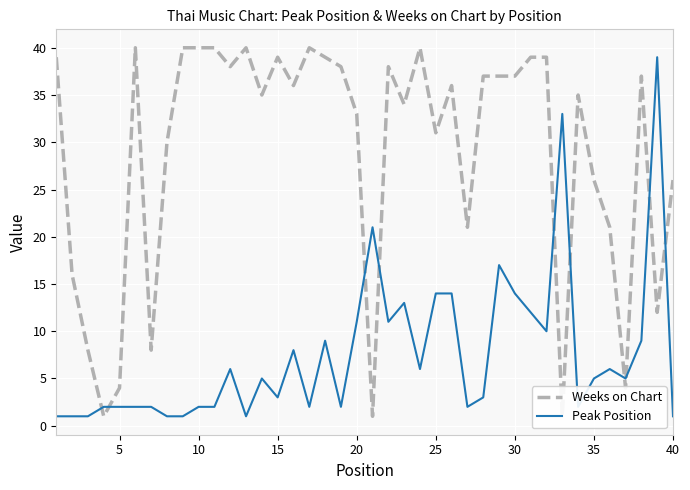

Is the value of Weeks on Chart at 10 greater than the value of Peak Position at 40?

Yes